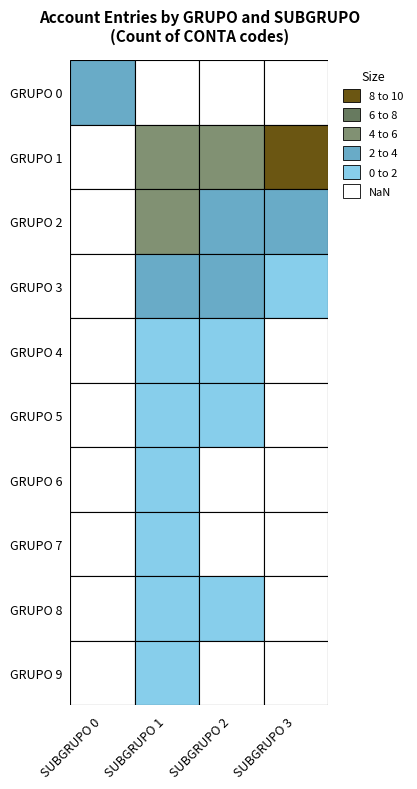

How many positive values does the 0 series have?

1